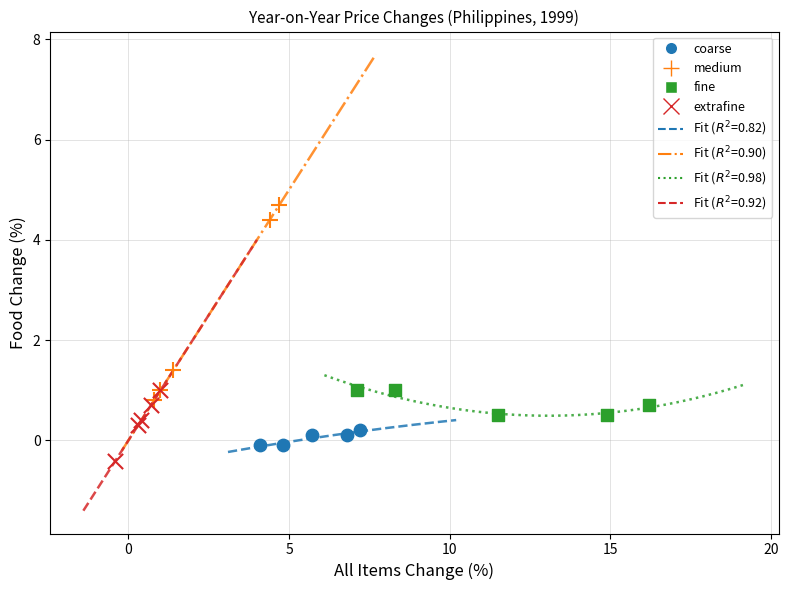

Which series has the largest Y range (max minus min)?

medium